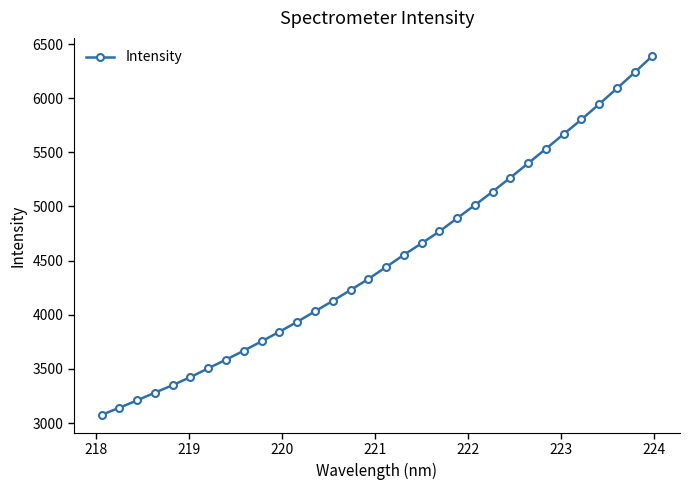

How many data points are above 4440?

16